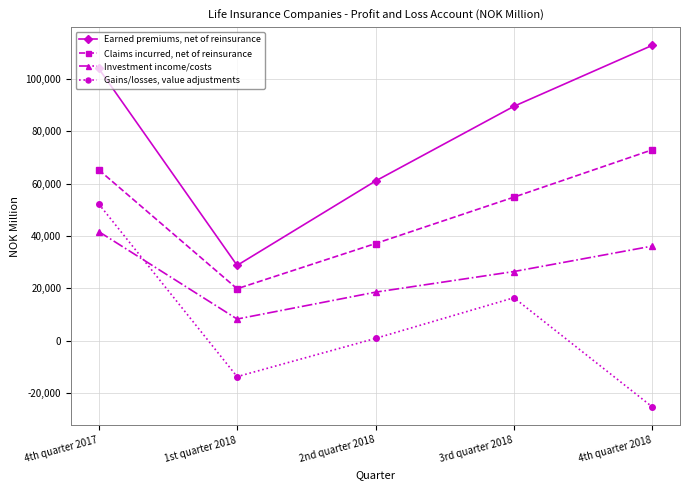

True or false: Claims incurred, net of reinsurance and Investment income/costs intersect in this chart.

False